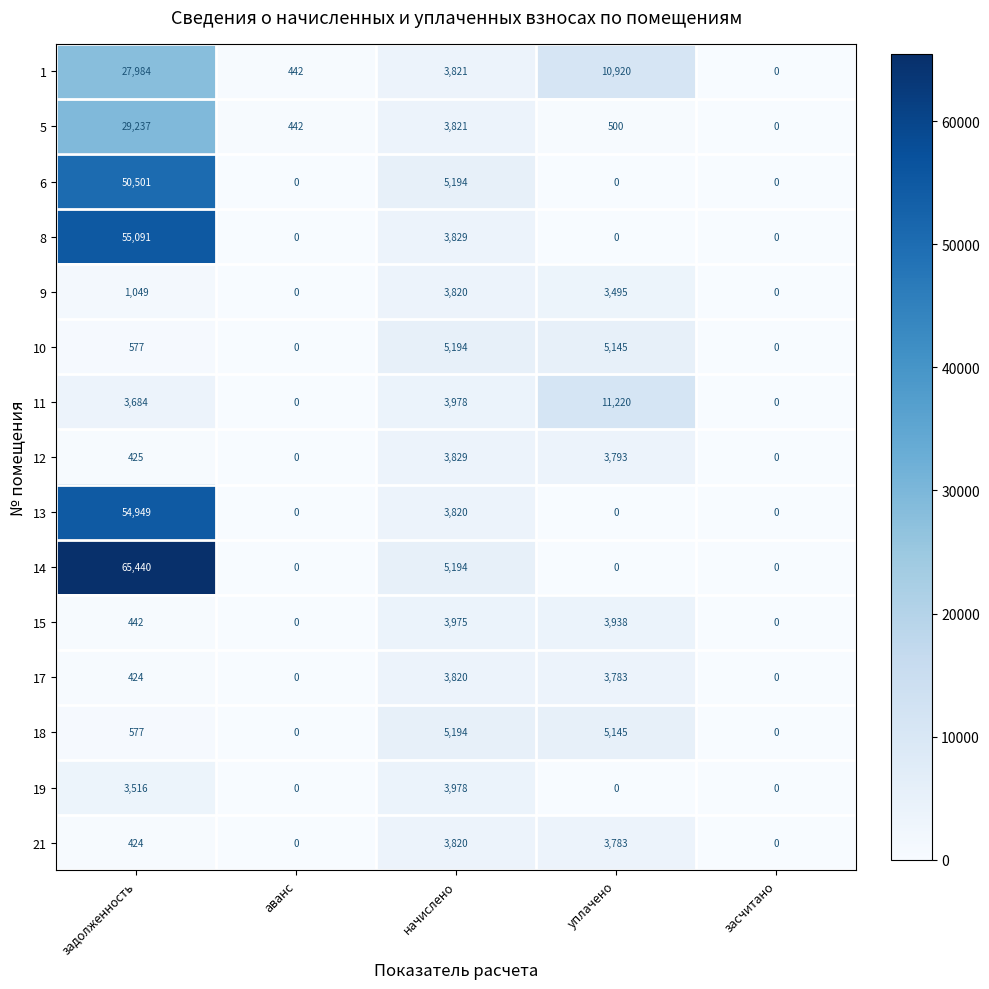

Which series has the widest spread of values?

14